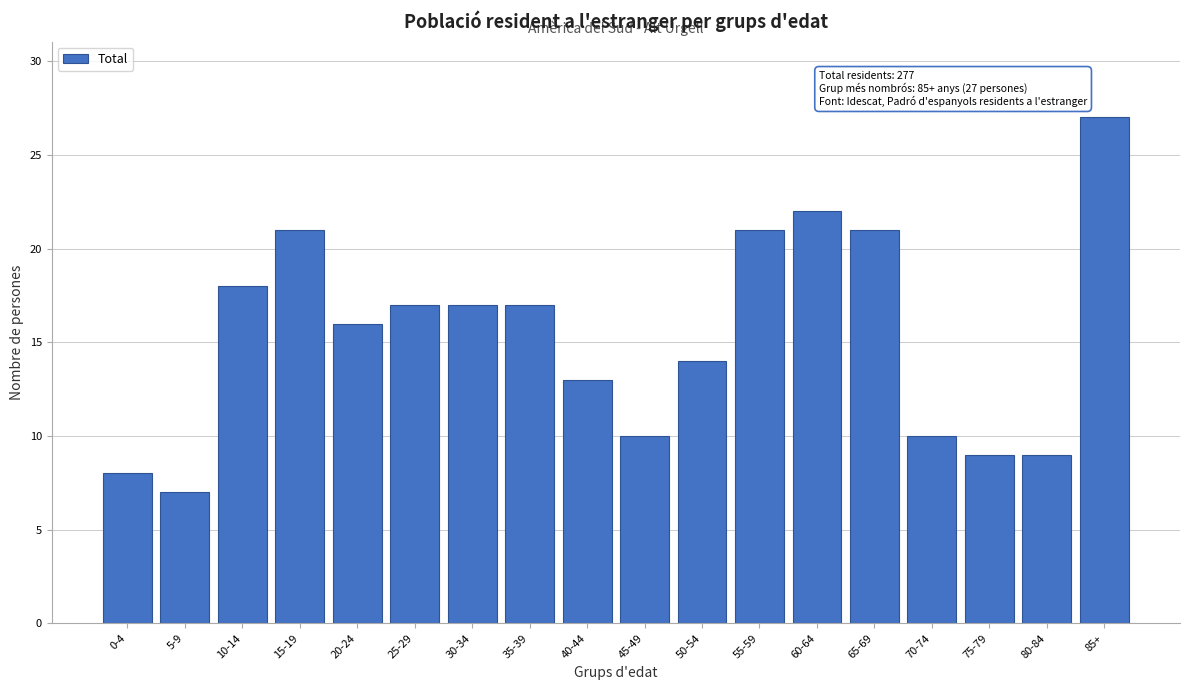

Reading left to right, transcribe all the data shown in this chart.

0-4=8	5-9=7	10-14=18	15-19=21	20-24=16	25-29=17	30-34=17	35-39=17	40-44=13	45-49=10	50-54=14	55-59=21	60-64=22	65-69=21	70-74=10	75-79=9	80-84=9	85+=27